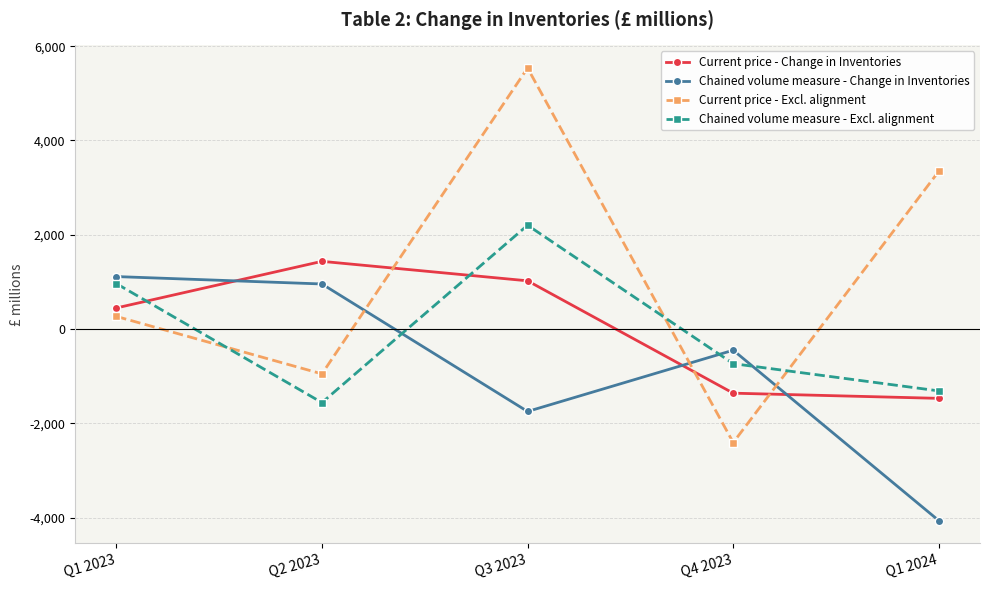

What is the total value across all series at Q1 2023?

2792